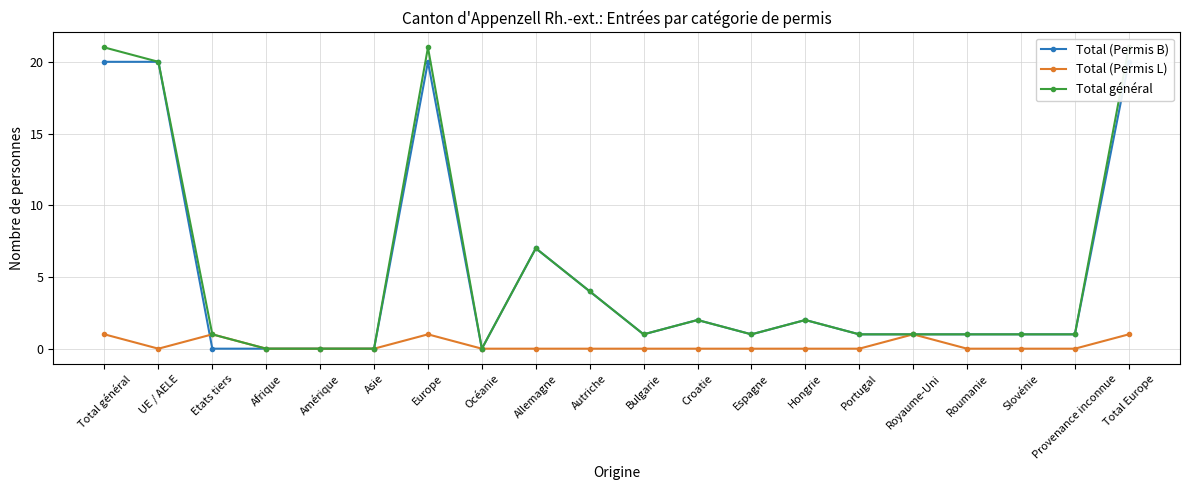

After their last crossing, which series has the higher values: Total (Permis B) or Total (Permis L)?

Total (Permis L)